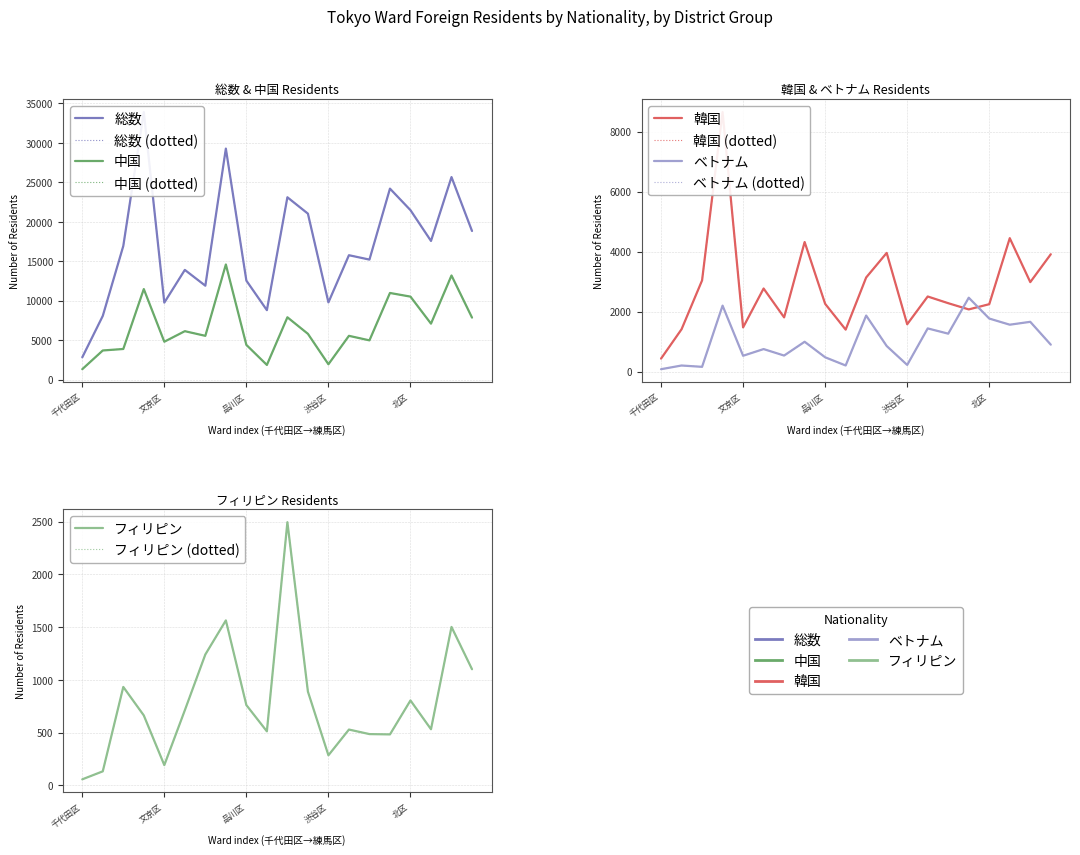

What is the sum of all フィリピン values?

15875